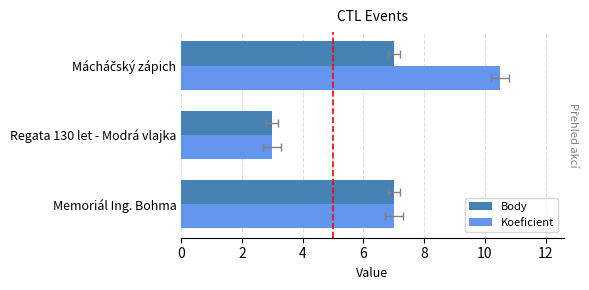

What is the difference between the maximum and second lowest values in the Koeficient series?

3.5